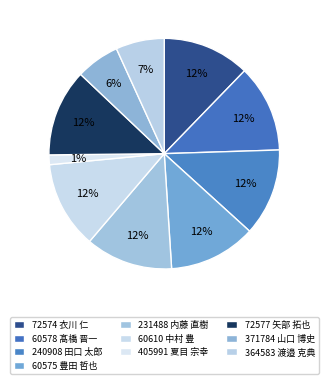

How many slices are in this pie chart?

10